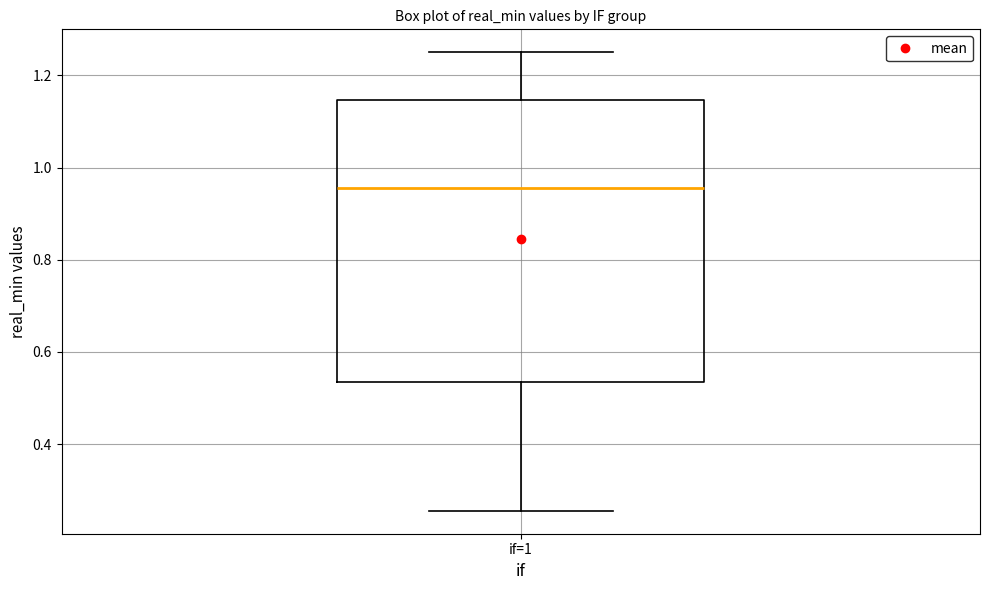

Read this box plot against the y-axis: the position of the median line, the range covered by the box, and the ends of both whiskers. The values are not printed on the chart, so give them approximately, as read against the axis.

median 0.96, box 0.54 to 1.14, whiskers 0.26 to 1.26